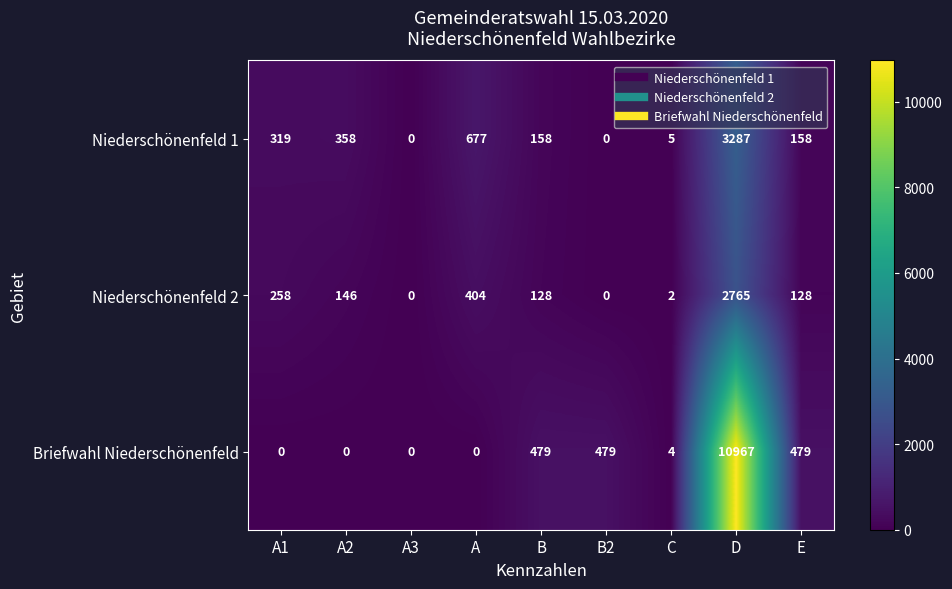

Count the number of categories in the chart.

9